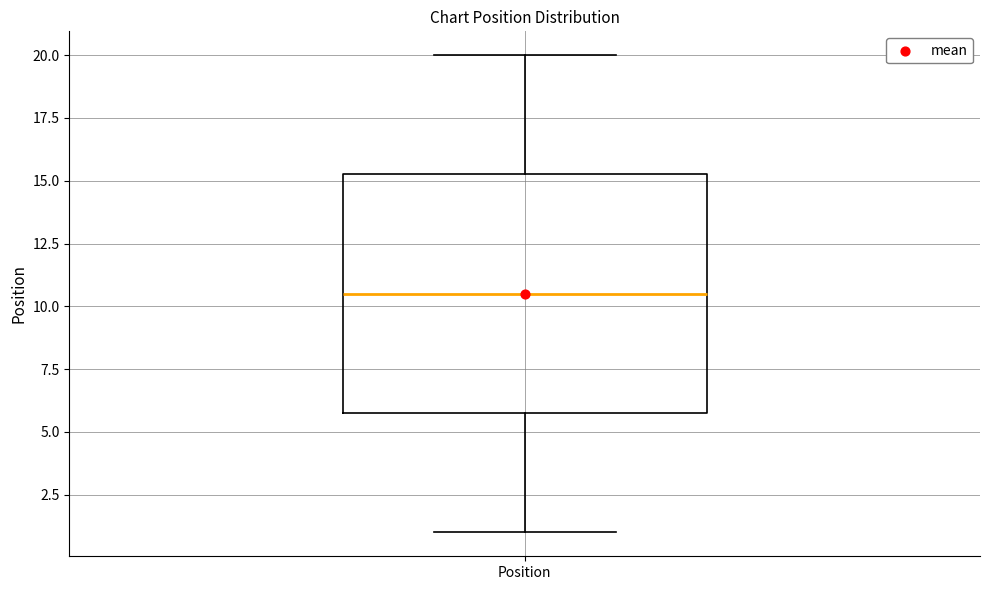

Where is the upper edge of the box for Position on the y-axis? The values are not printed on the chart, so give them approximately, as read against the axis.

15.5